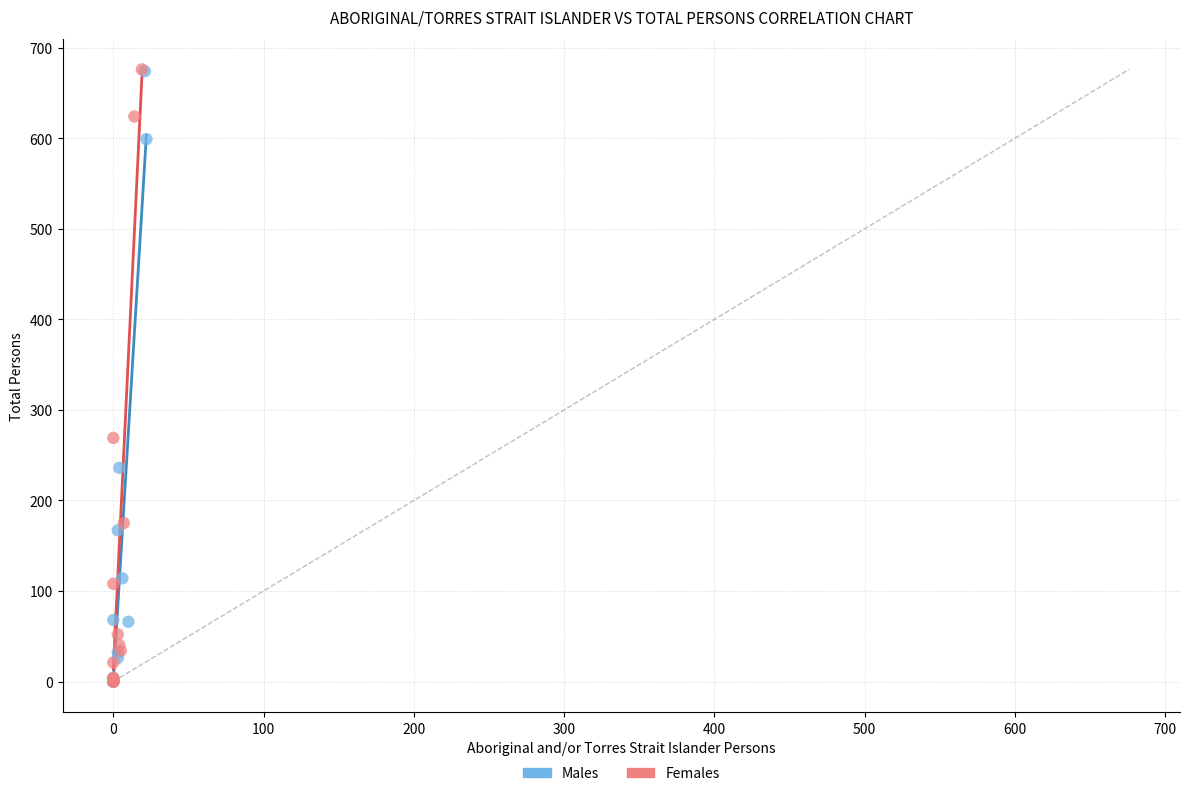

Which series has the widest spread of Y values?

Females